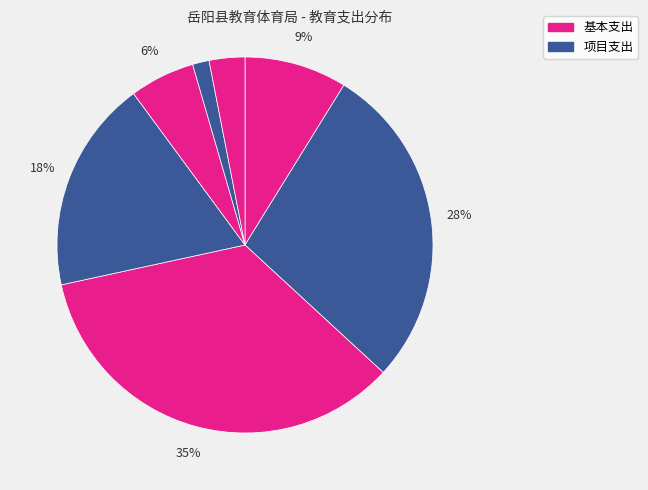

How many slices are in this pie chart?

7